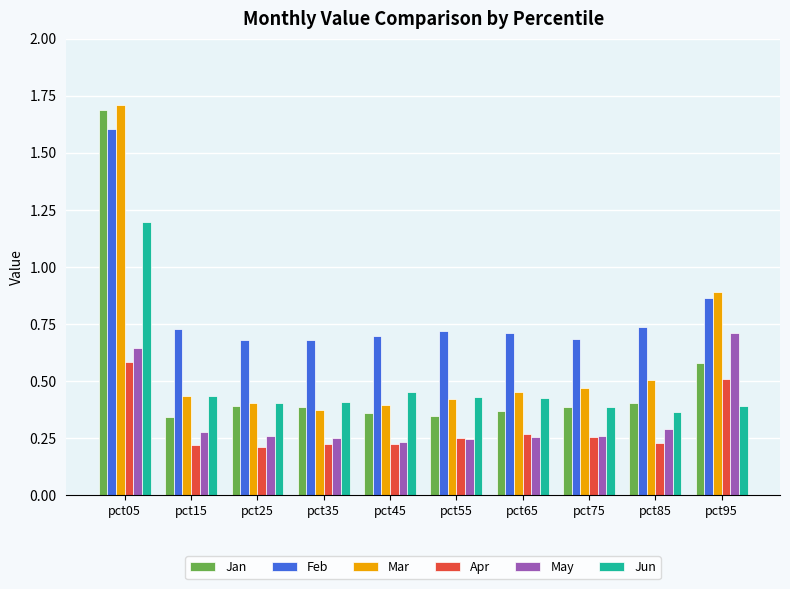

At which category is the sum across all series the highest?

pct05